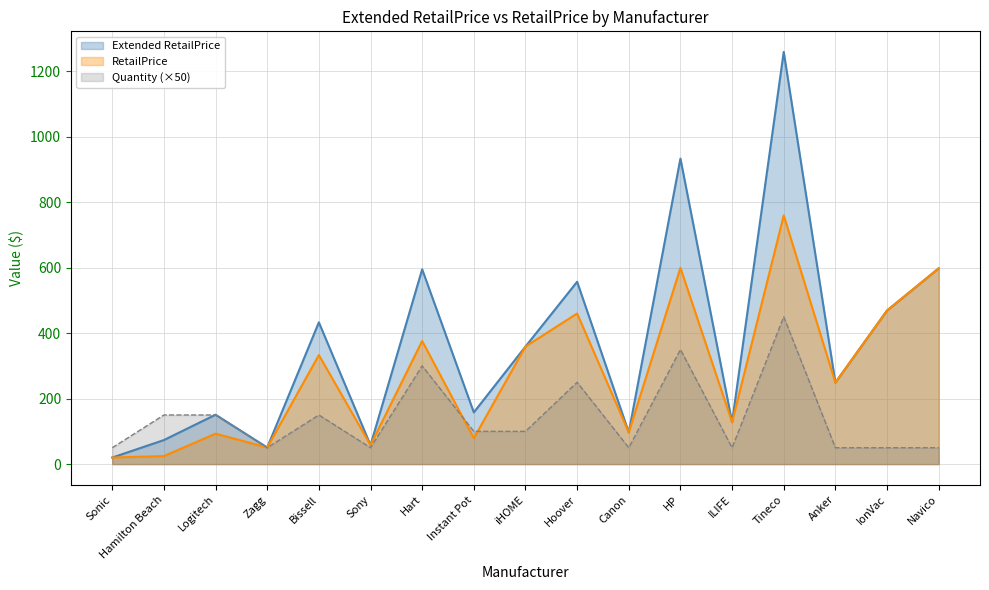

Is the value of Quantity at Logitech greater than the value of Extended RetailPrice at iHOME?

No